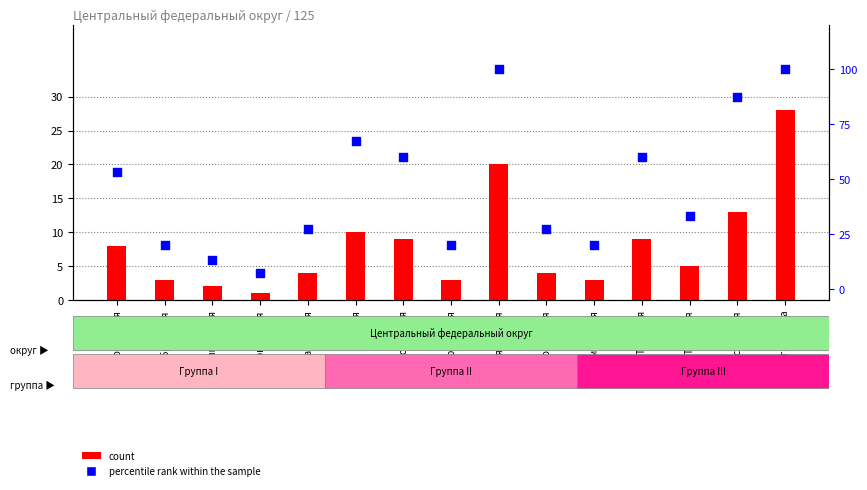

What are all the series names shown in the legend?

count, percentile rank within the sample